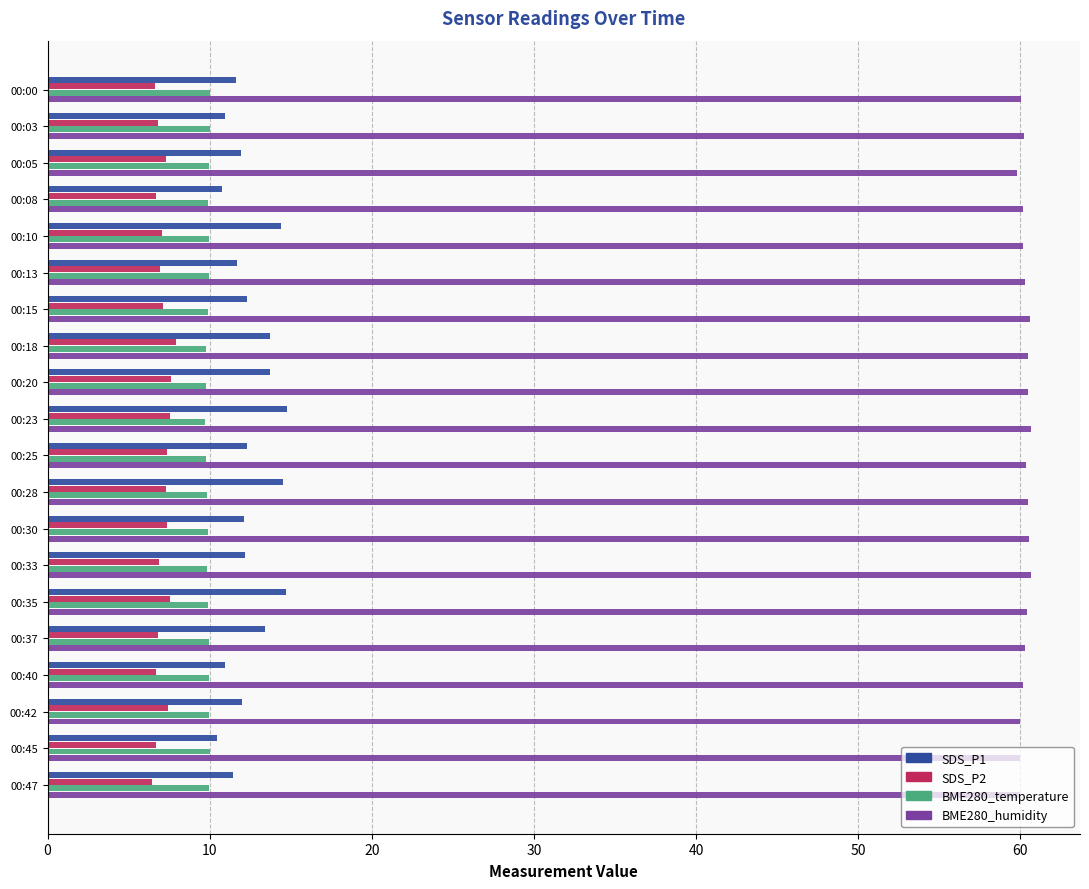

At how many categories does at least one series exceed 8?

20